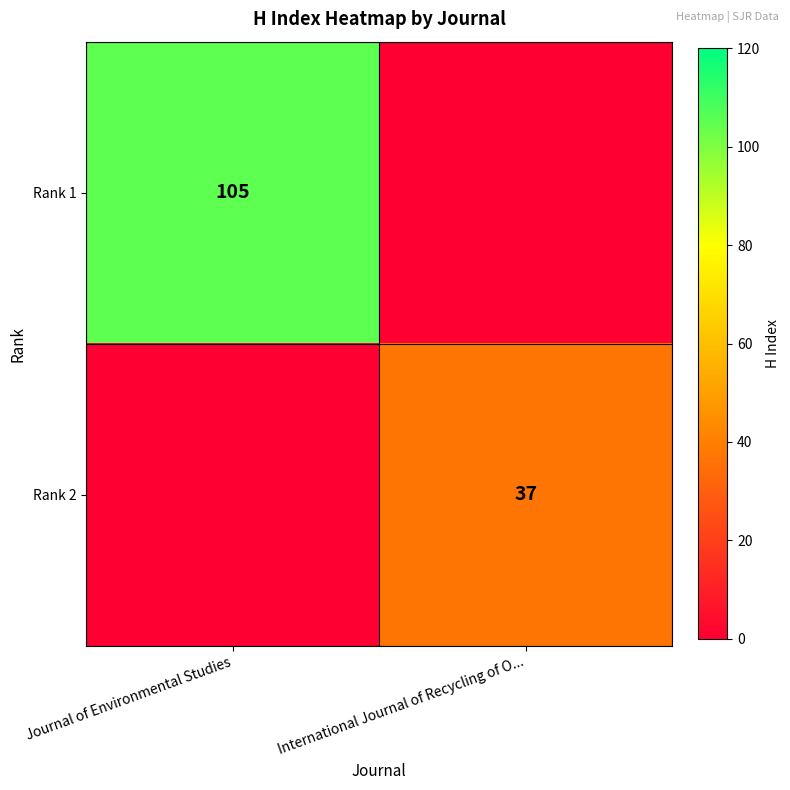

Is it true that Rank 1 equals 144 at Journal of Environmental Studies?

False